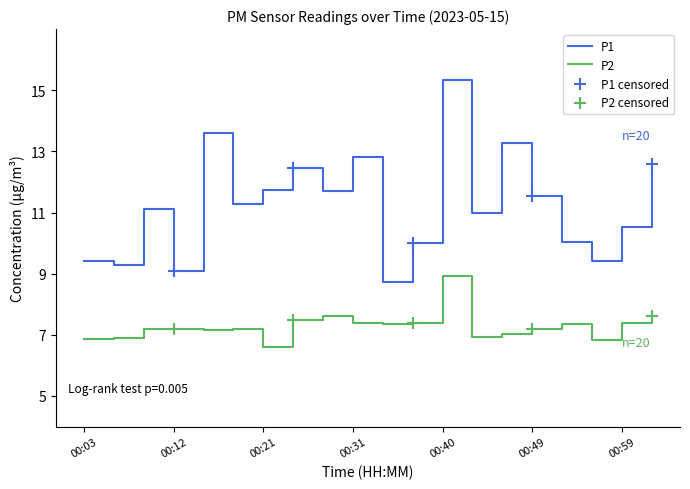

Which series has the largest total across all categories?

P1